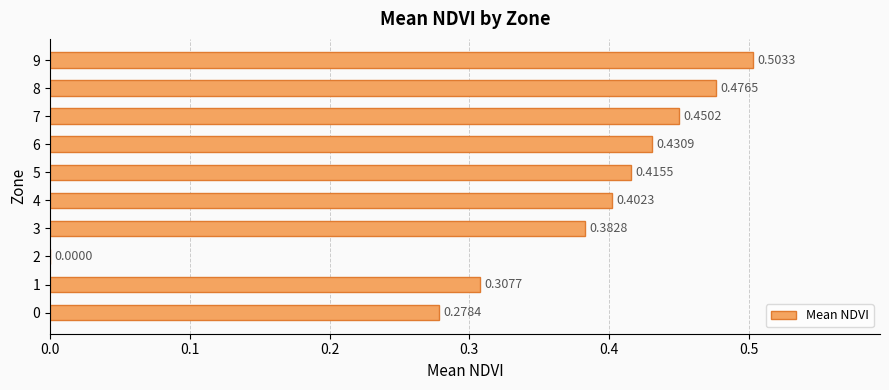

What is the sum of the values at 0 and 8?

0.8